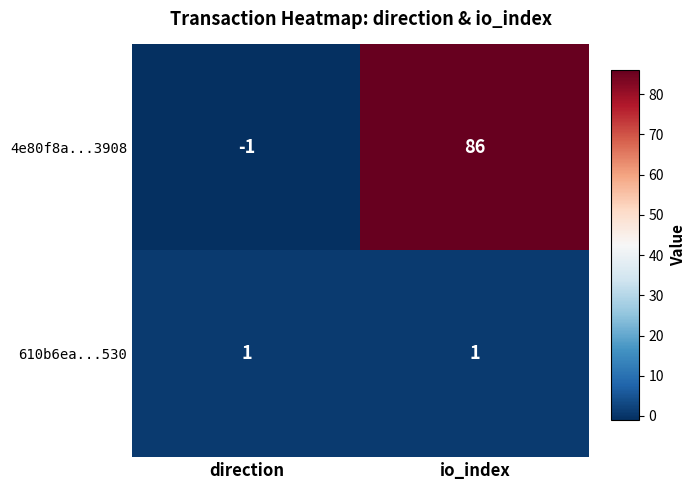

List the series in order of their peak value, lowest first.

610b6ea...530, 4e80f8a...3908